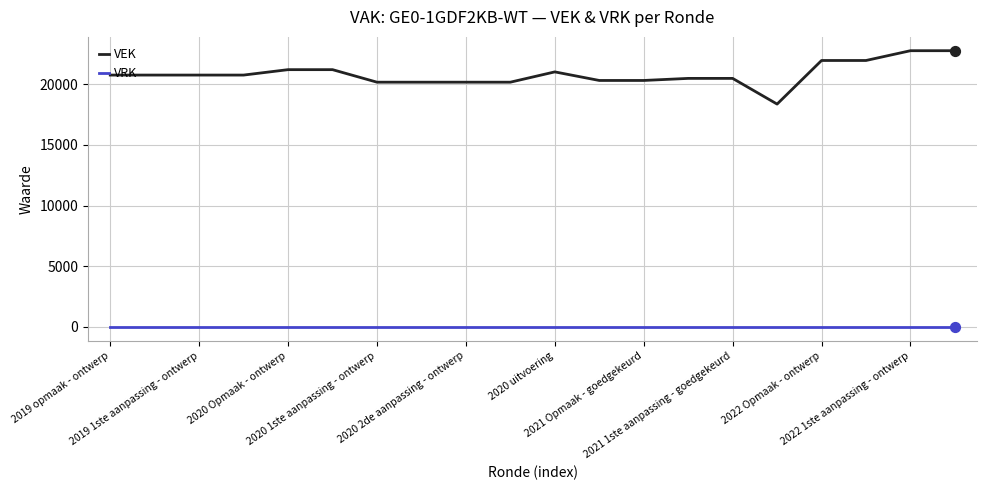

Which series has the largest total across all categories?

VEK